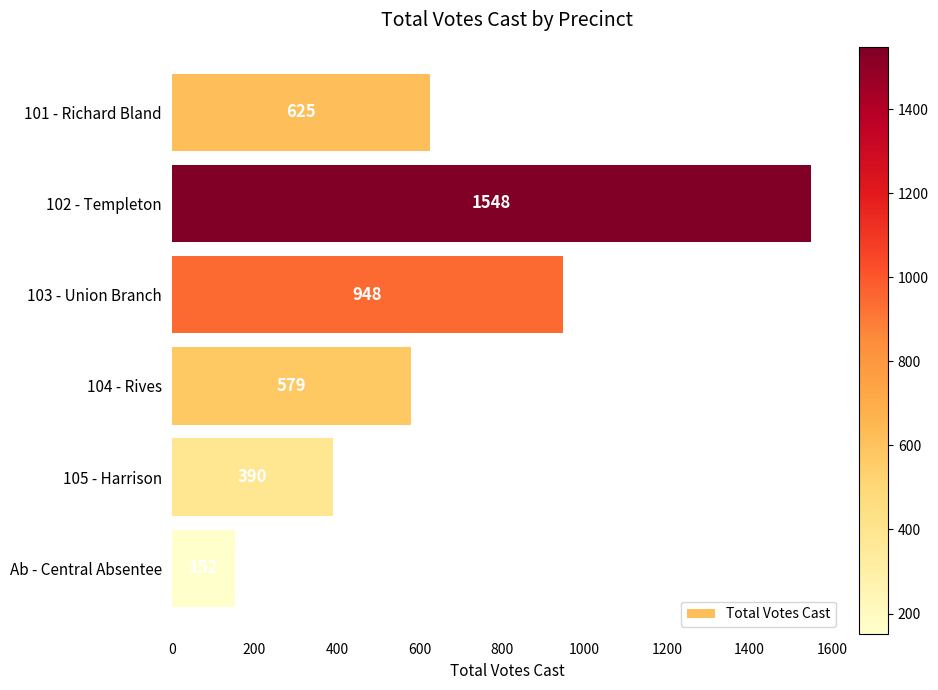

Which category has the lowest value across all series?

Ab - Central Absentee